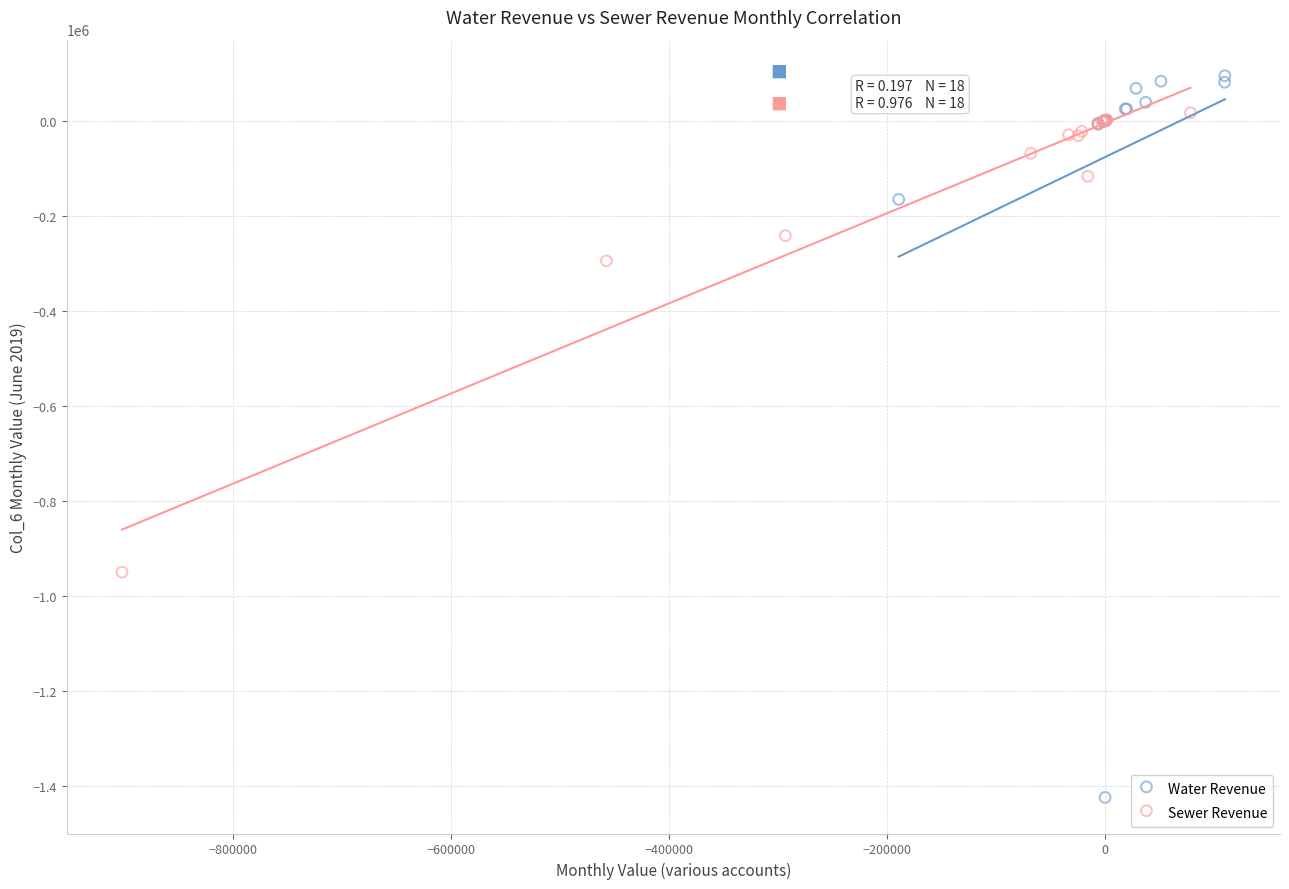

Which series contains the highest Y value?

Water Revenue